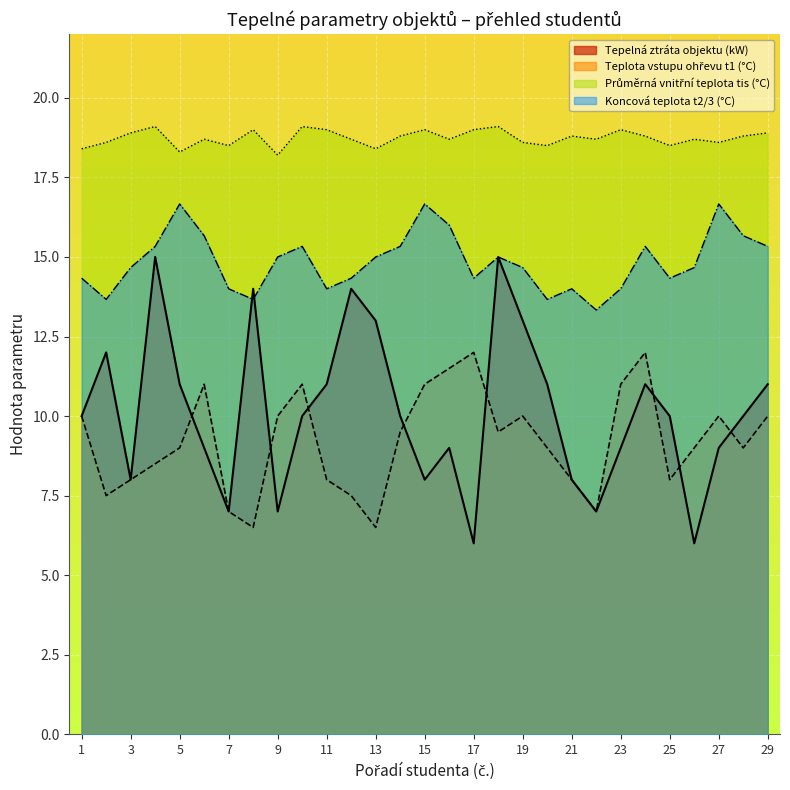

In Teplota vody na vstupu ohrevu, how many points are lower than both neighbors (excluding endpoints)?

7